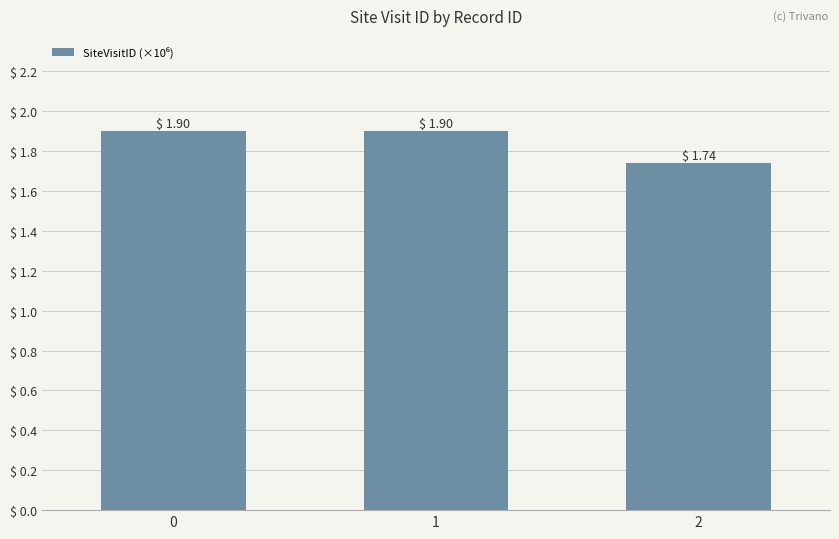

Approximately how many times larger is the value at 0 compared to 1?

1.0